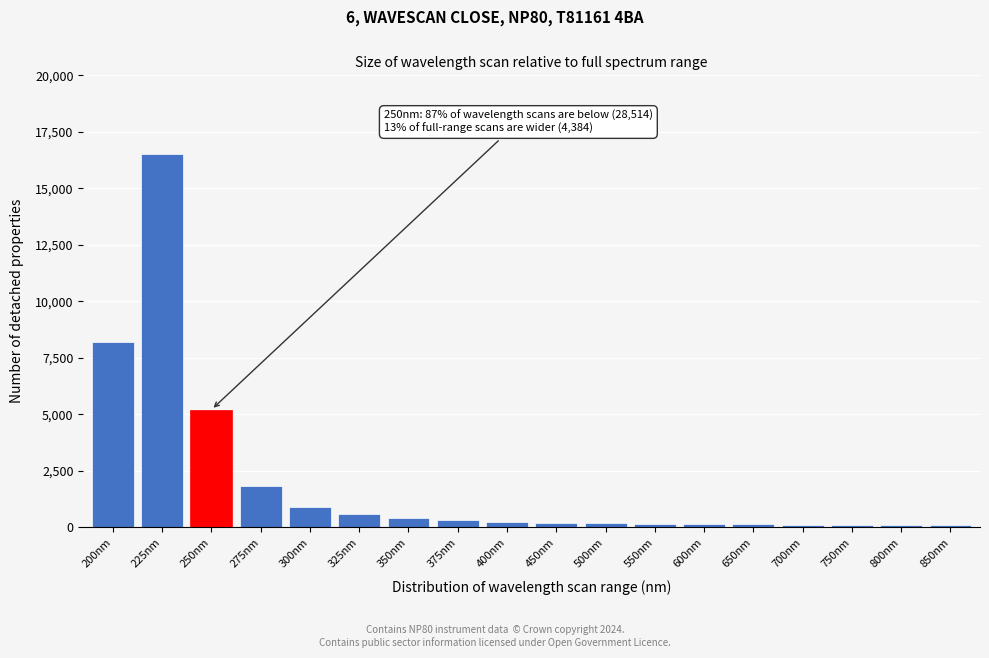

What is the sum of all values?

35295